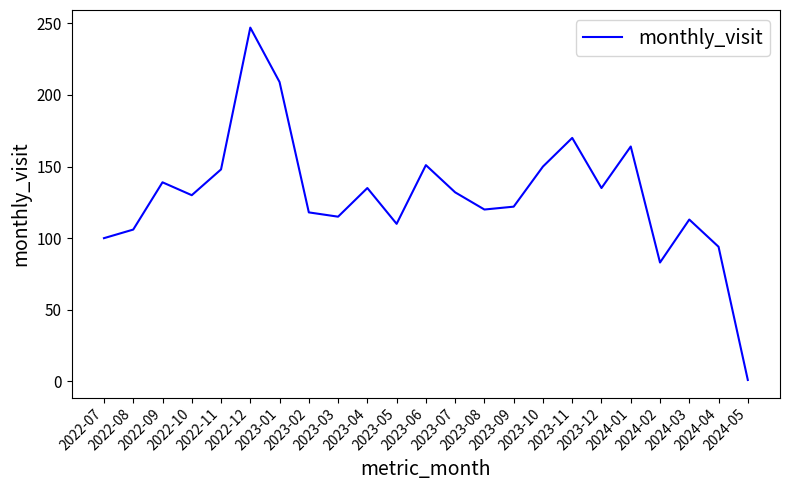

Is it true that the value at 2023-03 is 115?

True